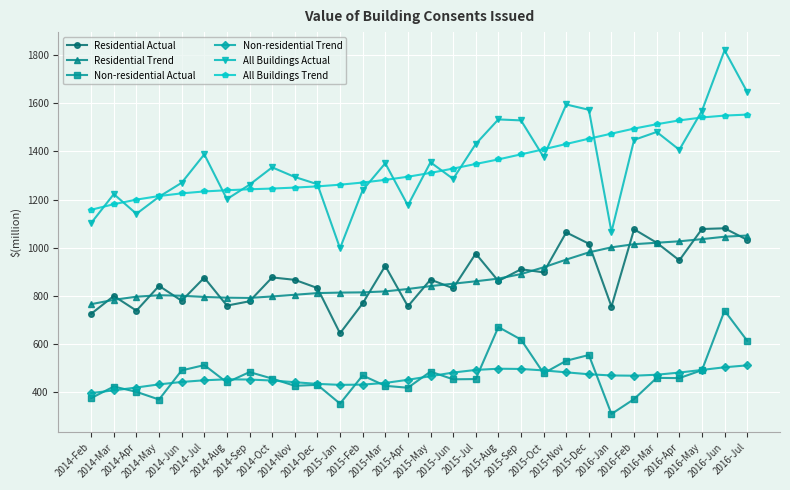

Does the chart have visible grid lines?

Yes